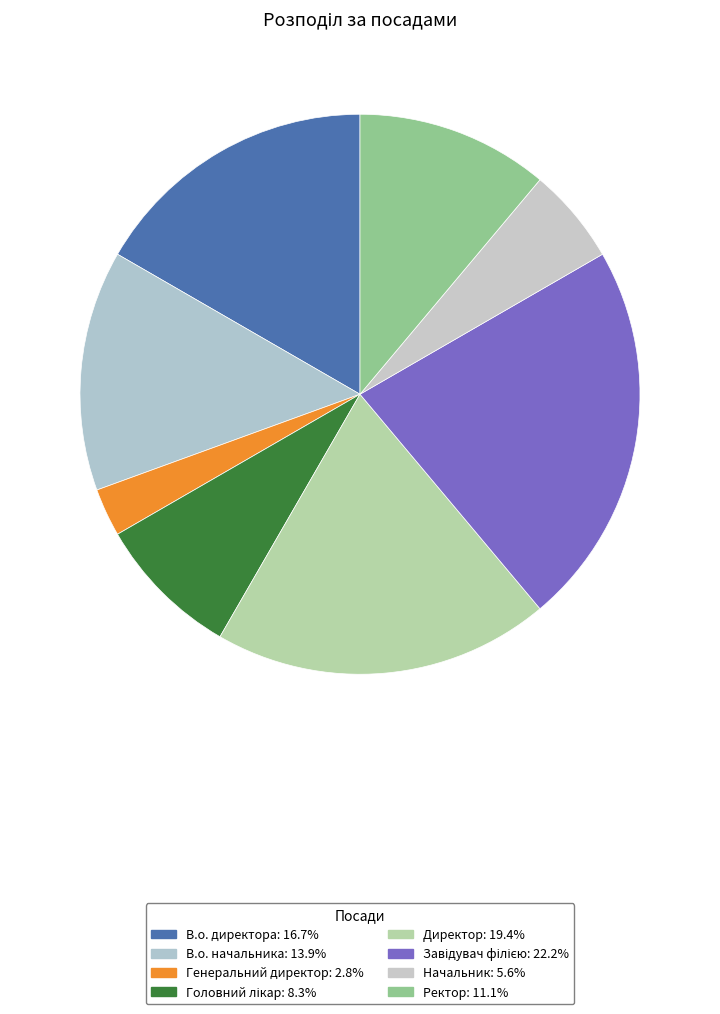

What is the largest slice in the pie chart?

Завідувач філією